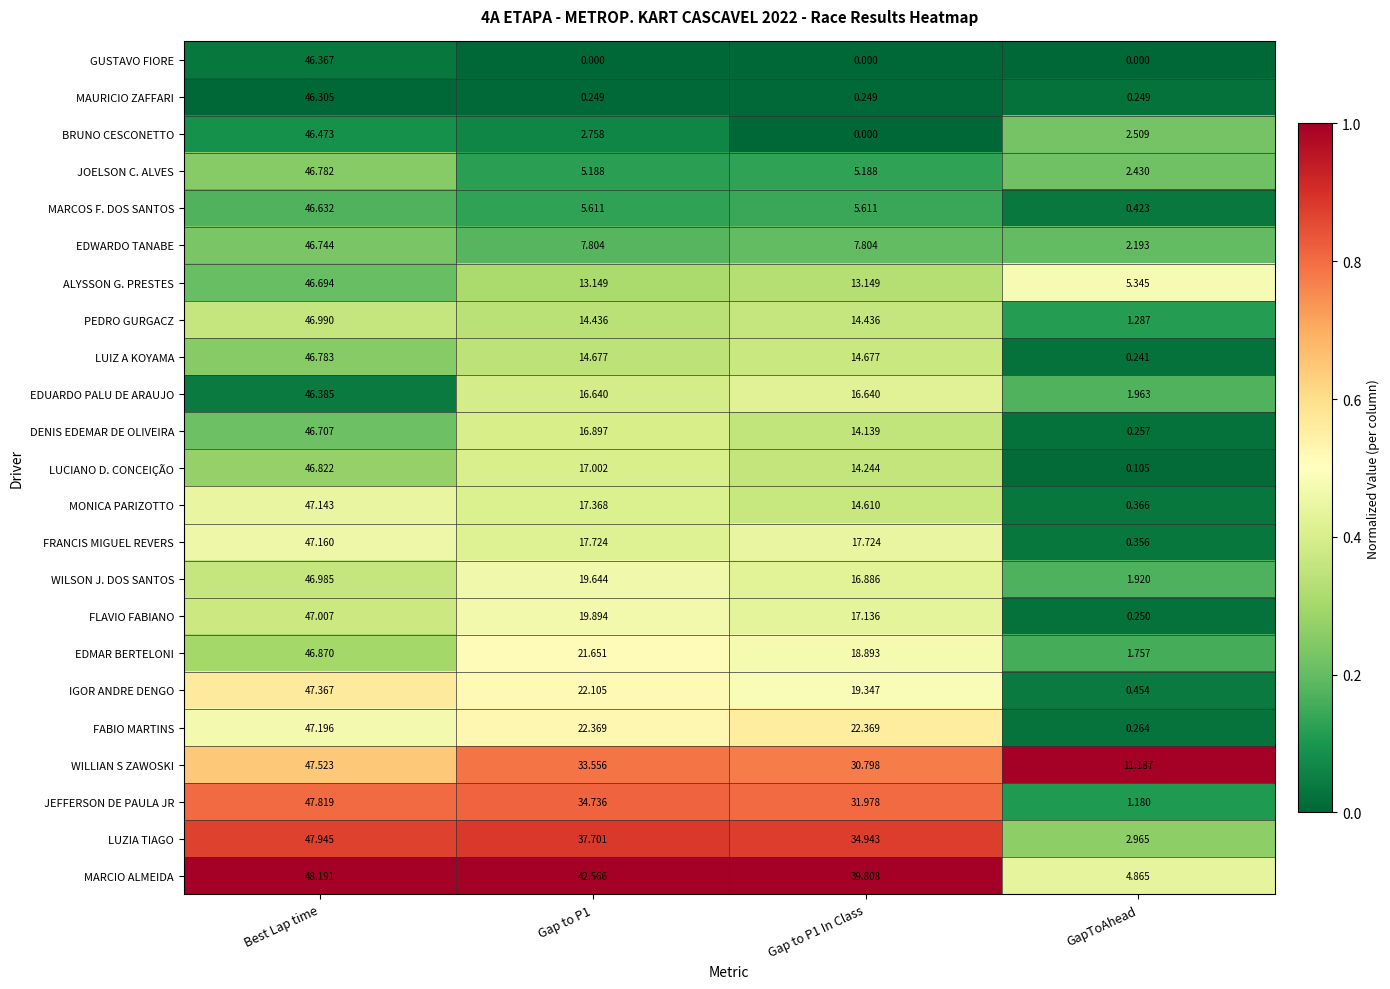

Where does the EDMAR BERTELONI series first go above 21?

Best Lap time